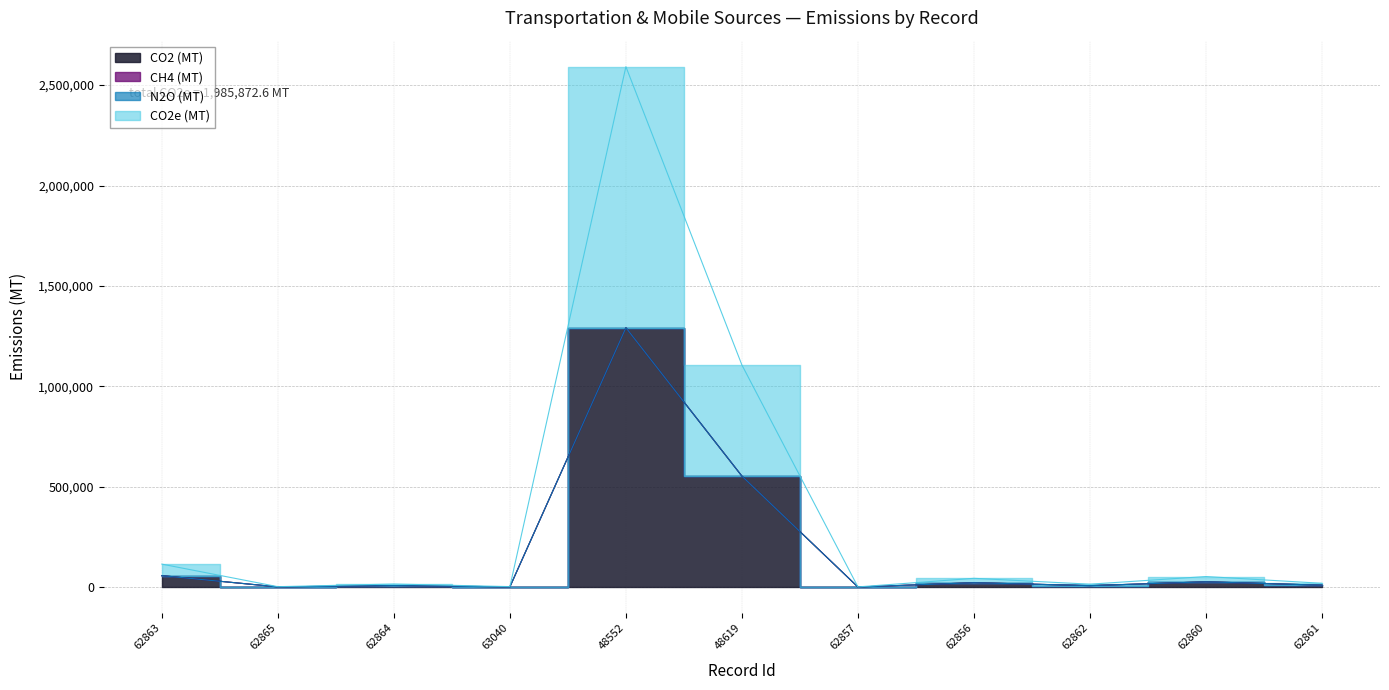

At which category is the sum across all series the highest?

48552